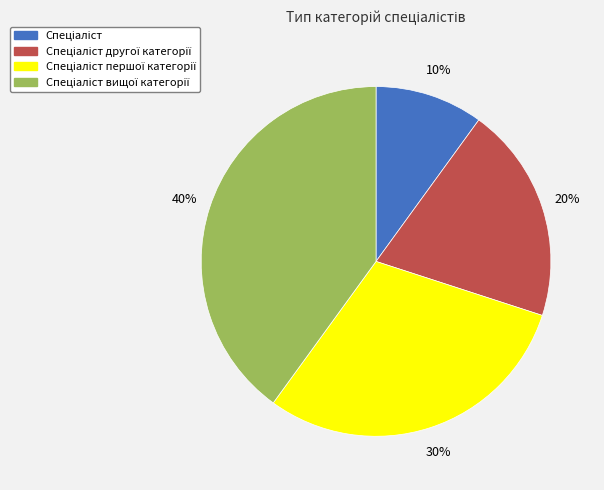

Is there any slice that represents more than half of the pie?

No